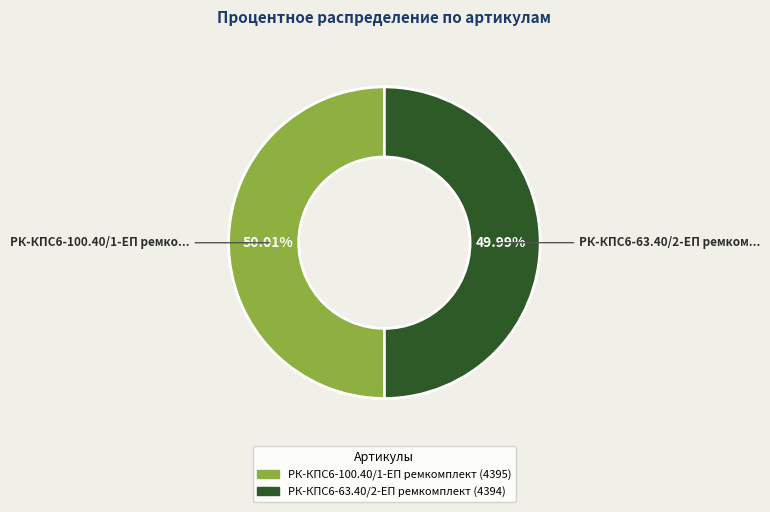

Does any single category account for the majority?

Yes